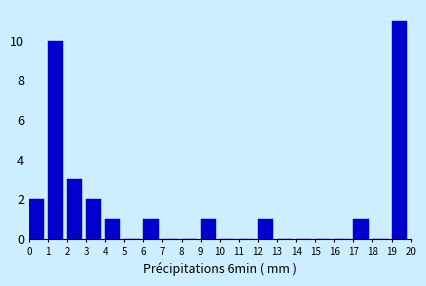

Over which range of the x-axis is the bar tallest?

19 to 20